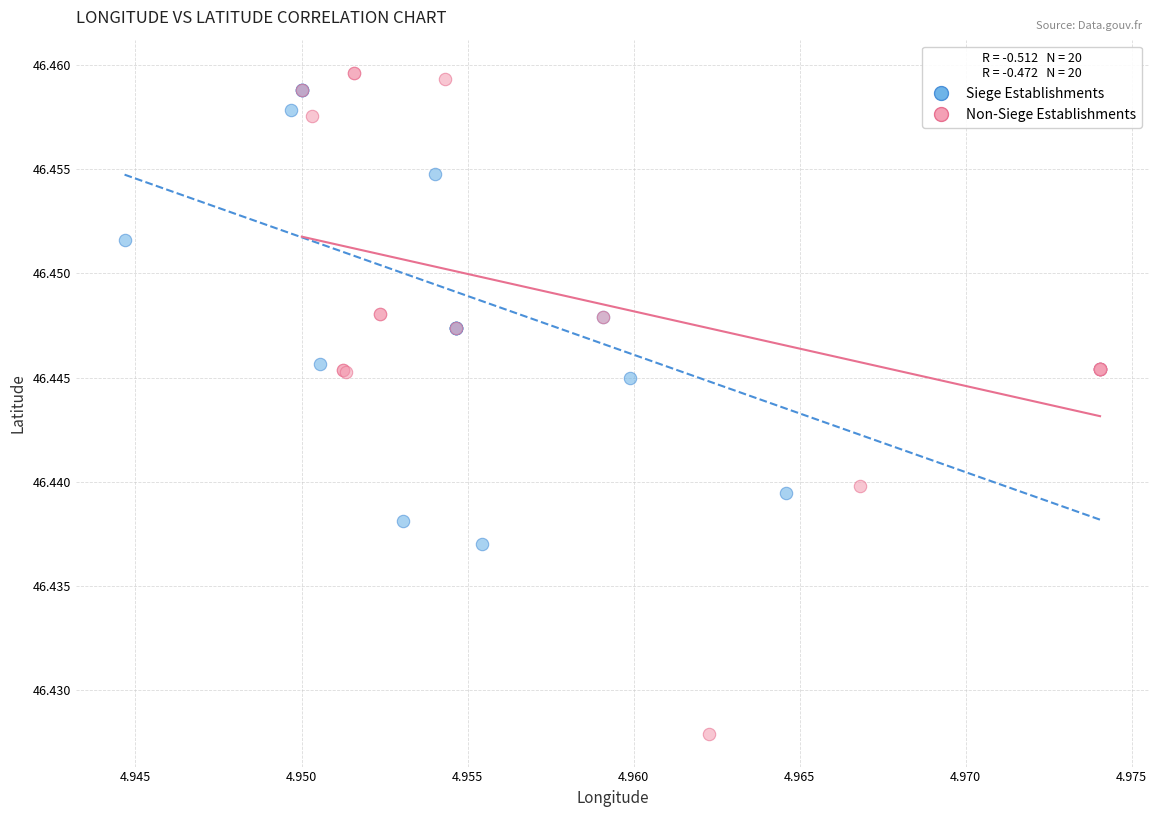

Which series has the widest spread of Y values?

Non-Siege Establishments